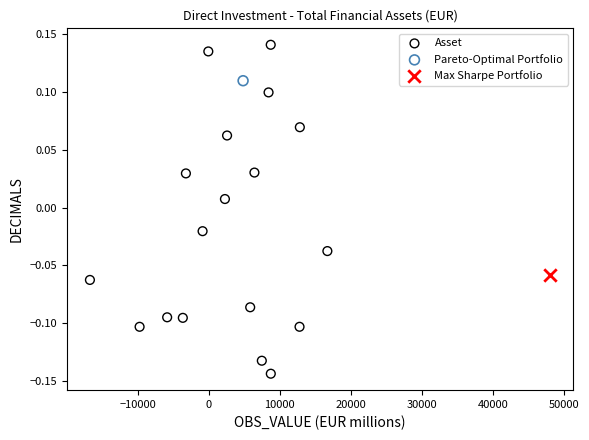

What are all the series names shown in the legend?

Asset, Pareto-Optimal Portfolio, Max Sharpe Portfolio